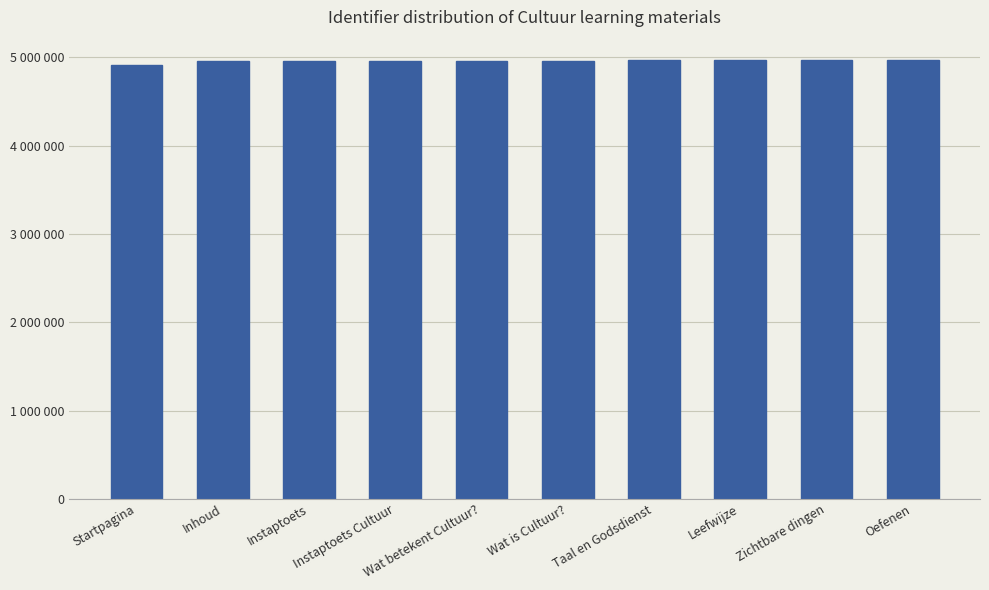

What is the difference between the second highest and second lowest values?

5101